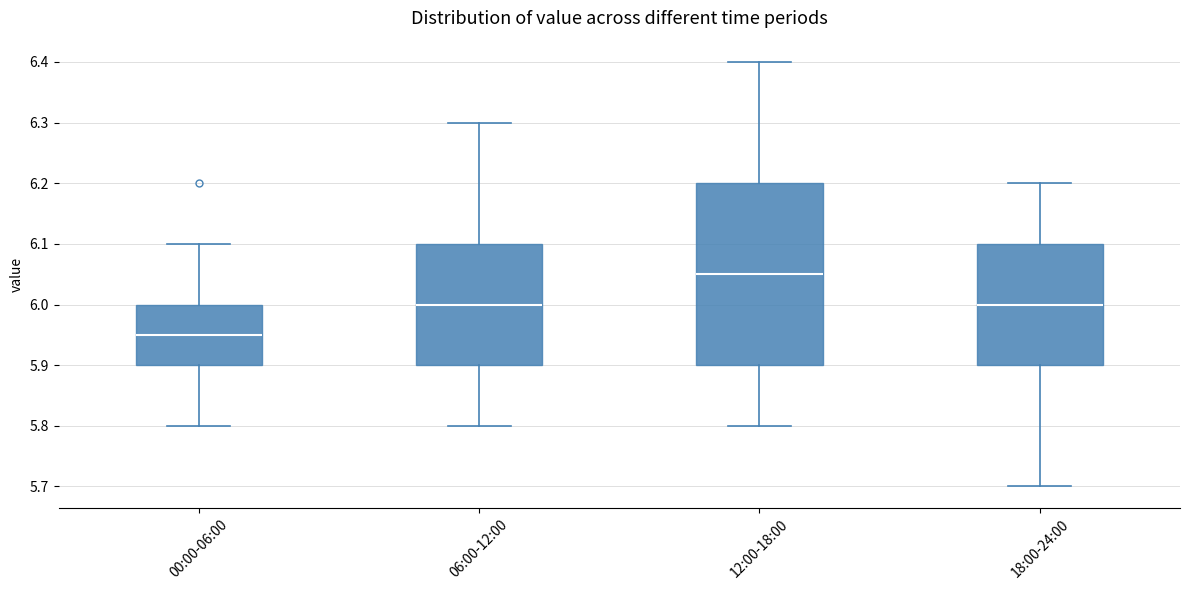

Comparing the boxes themselves (not the whiskers), which one is the tallest?

12:00-18:00